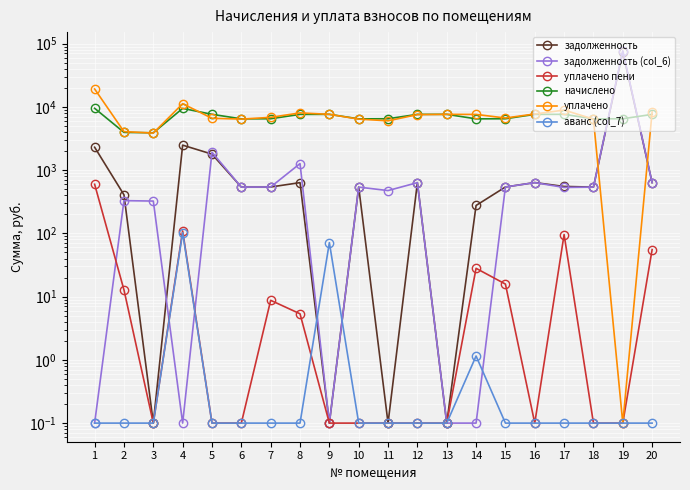

Reading right to left, extract all data points from this chart.

задолженность: 634.1	74075.6	538.9	551.7	635.2	540.9	276.1	0.1	634.1	0.1	538.9	0.1	634.1	540.9	538.9	1789.5	2483.0	0.1	407.3	2301.8
задолженность (col_6): 634.1	77205.7	538.9	532.2	634.0	540.9	0.1	0.1	634.1	474.8	538.9	0.1	1268.3	540.9	538.9	1915.1	0.1	324.2	329.2	0.1
уплачено пени: 55.4	0.1	0.1	95.8	0.1	15.8	28.0	0.1	0.1	0.1	0.1	0.1	5.3	8.7	0.1	0.1	109.3	0.1	12.8	597.6
начислено: 7609.7	6491.3	6467.0	7621.8	7609.7	6491.3	6467.0	7621.8	7609.7	6491.3	6467.0	7621.8	7609.7	6491.3	6467.0	7621.8	9457.3	3889.9	3950.8	9493.8
уплачено: 8317.1	0.1	6406.9	8899.2	7720.1	6663.8	7600.0	7621.8	7538.9	6016.5	6406.9	7621.8	8031.6	6827.0	6410.0	6600.0	11225.2	3853.8	4062.2	19184.4
аванс (col_7): 0.1	0.1	0.1	0.1	0.1	0.1	1.1	0.1	0.1	0.1	0.1	71.5	0.1	0.1	0.1	0.1	102.6	0.1	0.1	0.1